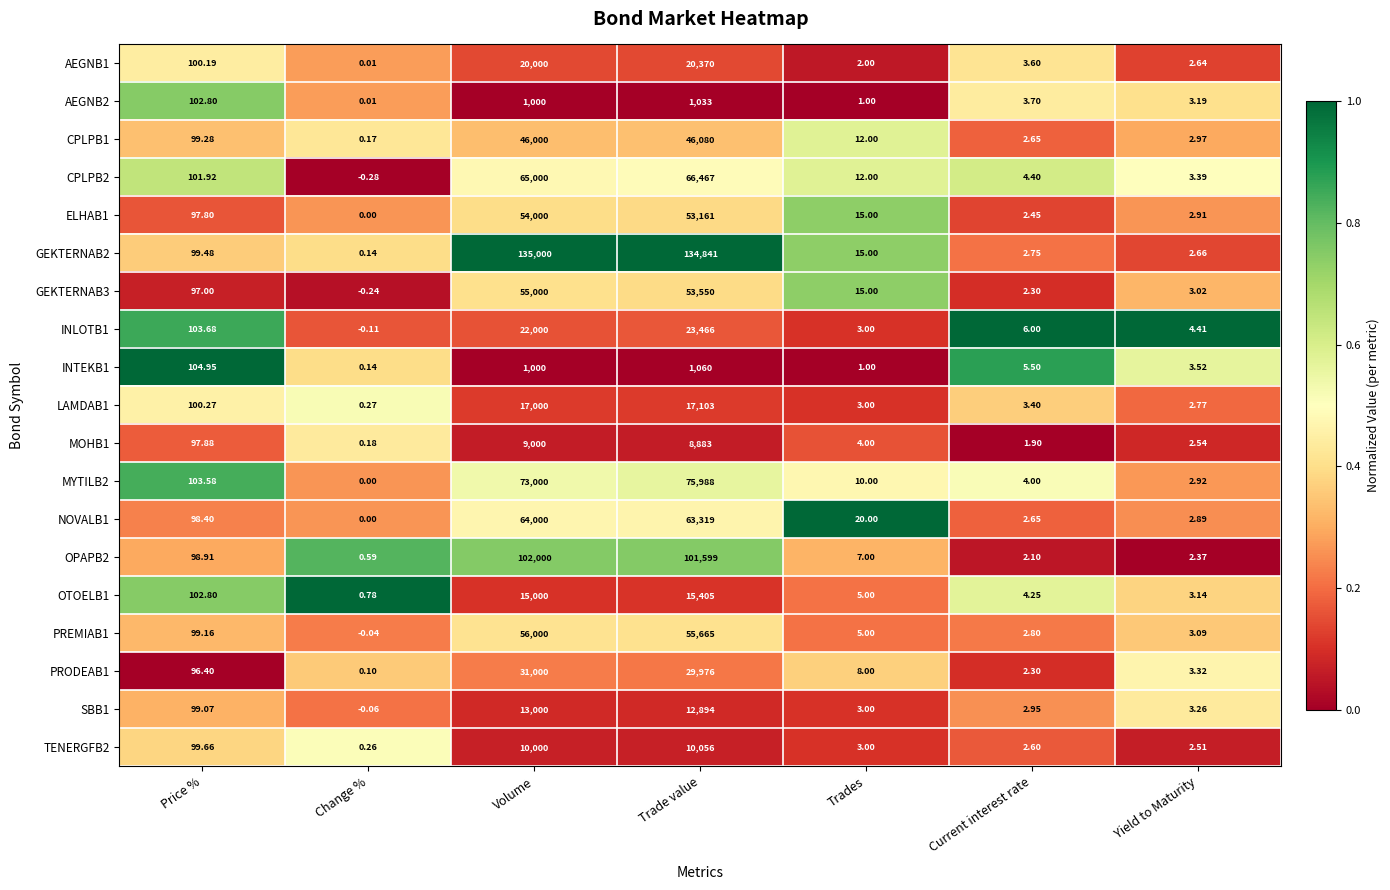

Rank the categories by MYTILB2 value from lowest to highest.

Change %, Yield to Maturity, Current interest rate, Trades, Price %, Volume, Trade value